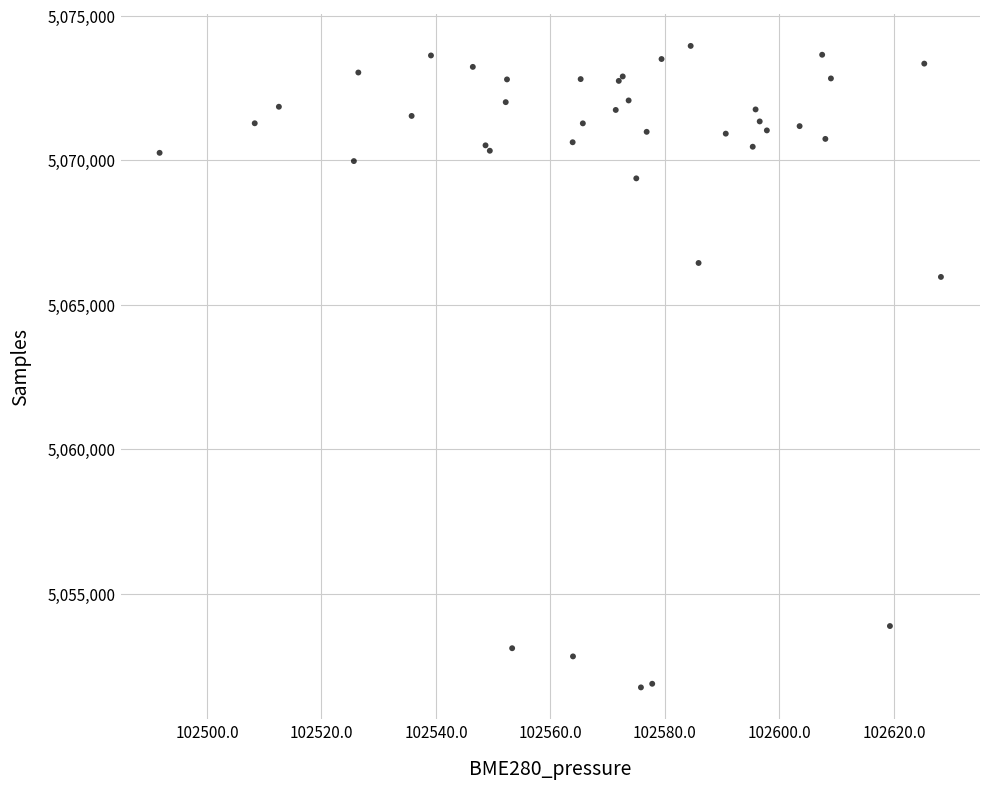

What Y value in the scatter plot is closest to 5062853?

5065959